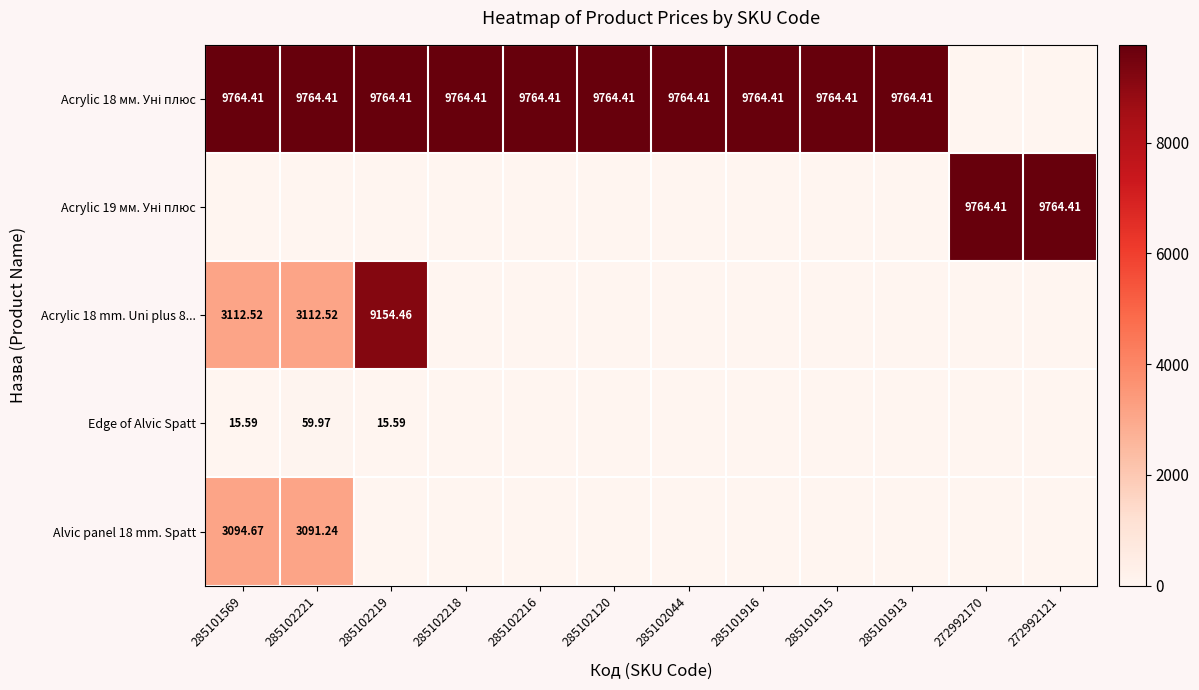

How many data points in Edge of Alvic Spatt are above 0?

3